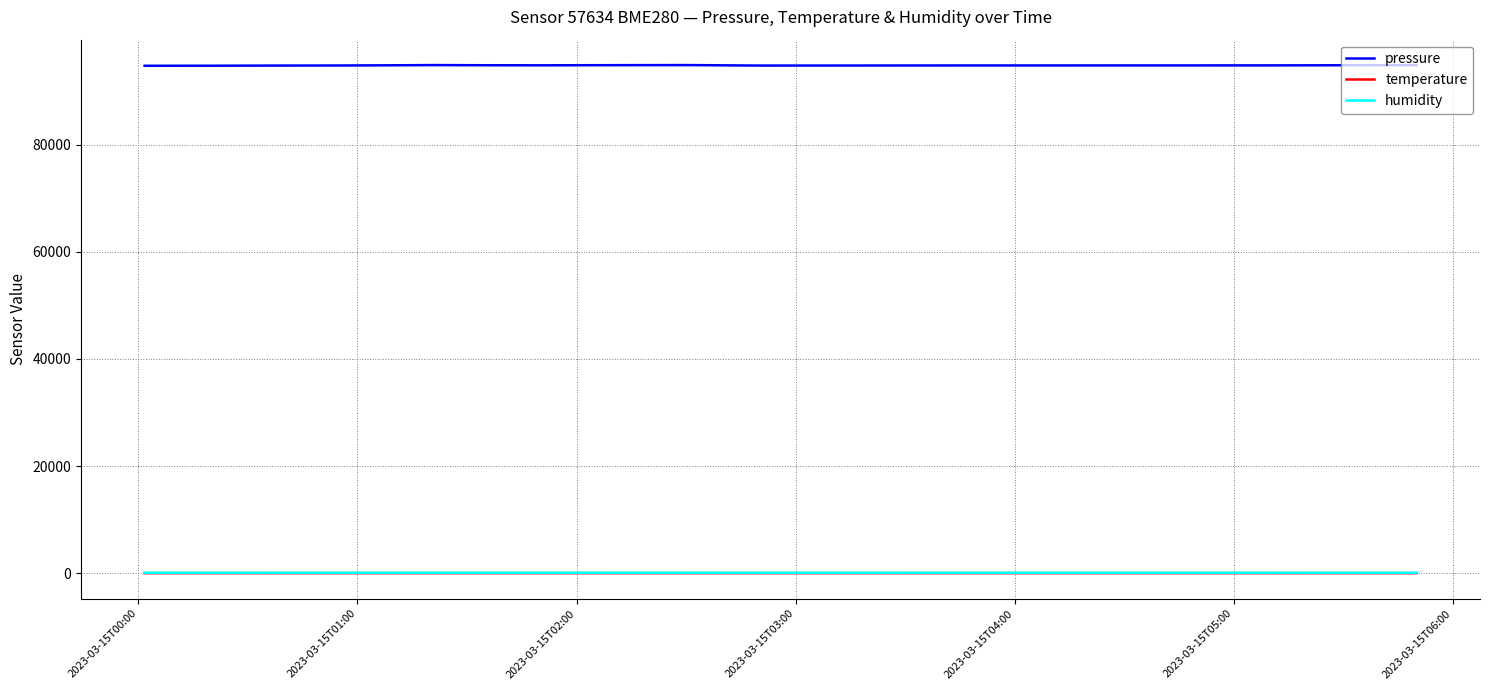

True or false: humidity and pressure intersect in this chart.

False